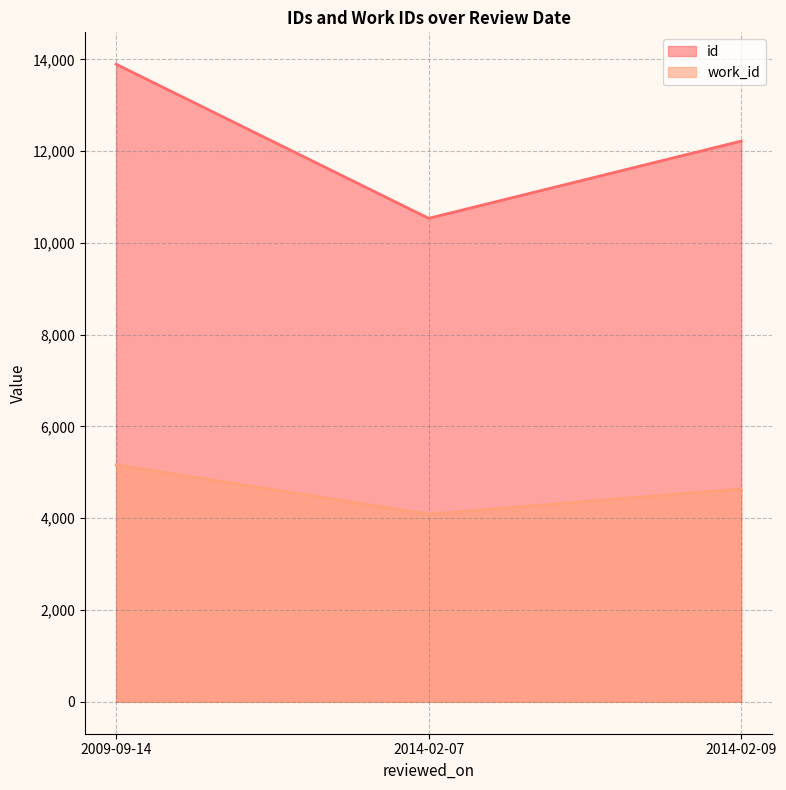

Which series has the largest total across all categories?

id